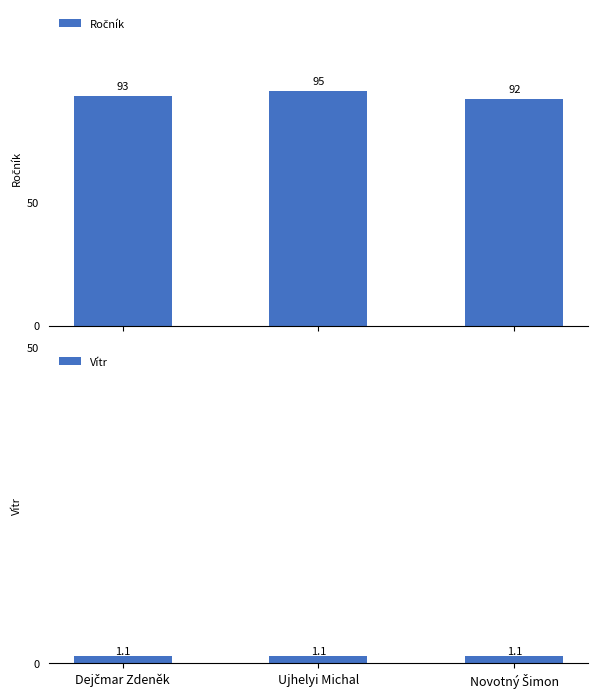

What is the smallest value displayed?

1.1